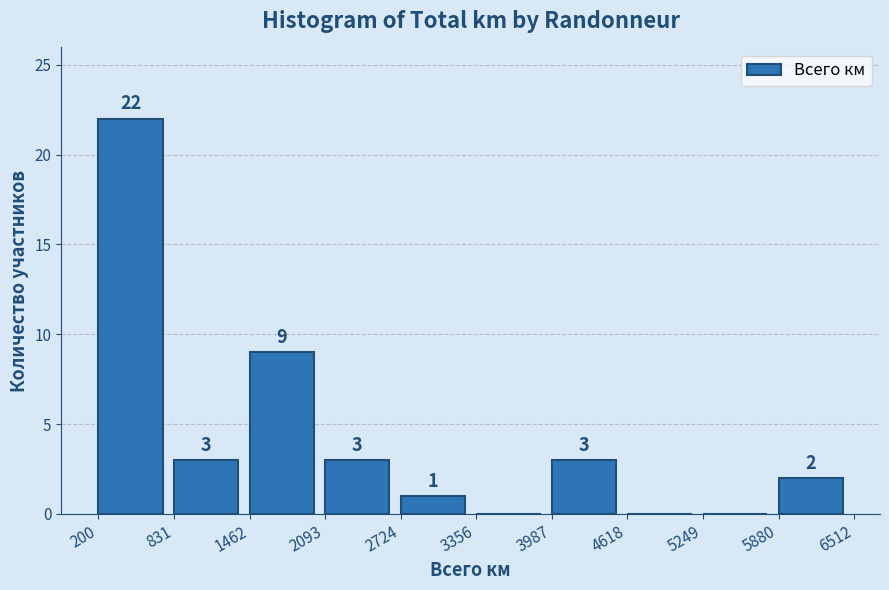

Which range on the x-axis has the tallest bar?

200 to 831